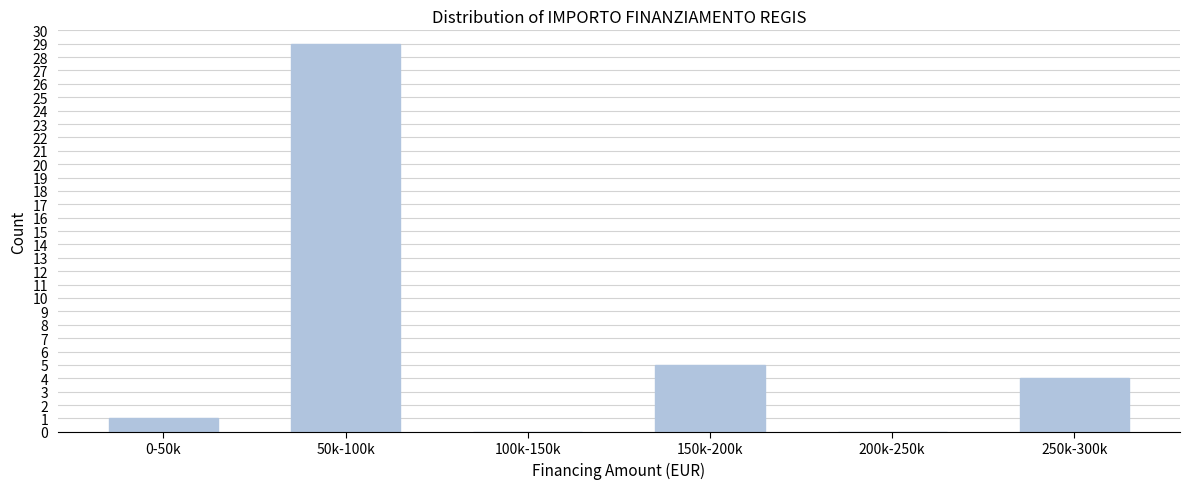

Reading left to right, transcribe all the data shown in this chart.

0-50k=1	50k-100k=29	100k-150k=0	150k-200k=5	200k-250k=0	250k-300k=4